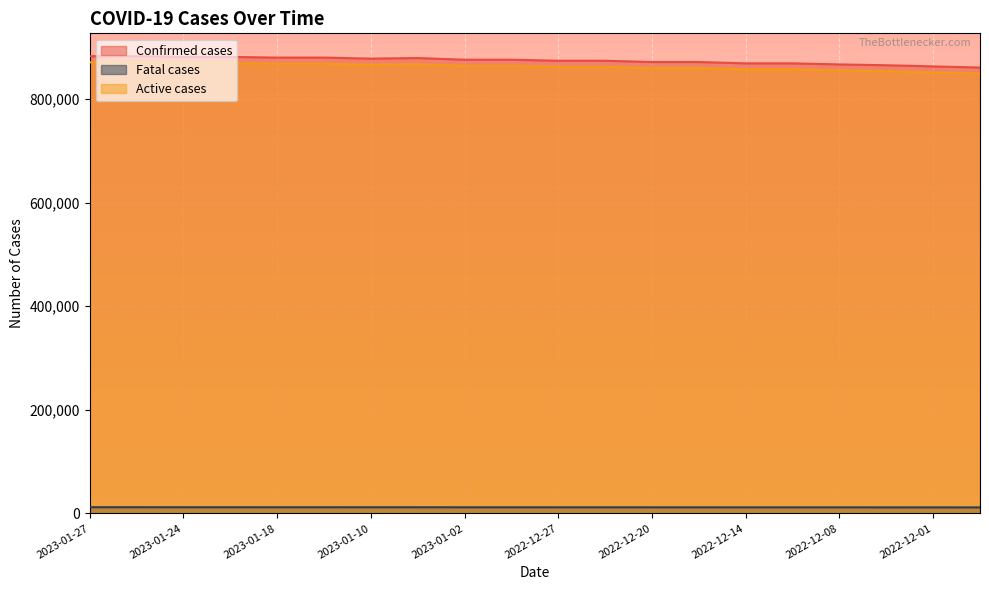

Which has a higher value, 2022-12-12 or 2023-01-04?

2023-01-04